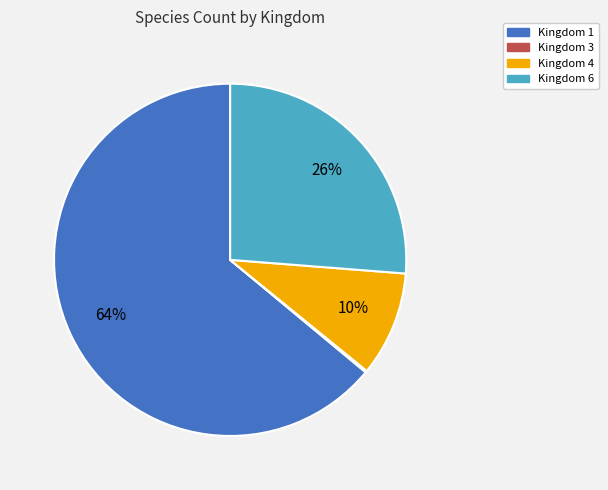

To the nearest percent, what is the average slice percentage?

25%